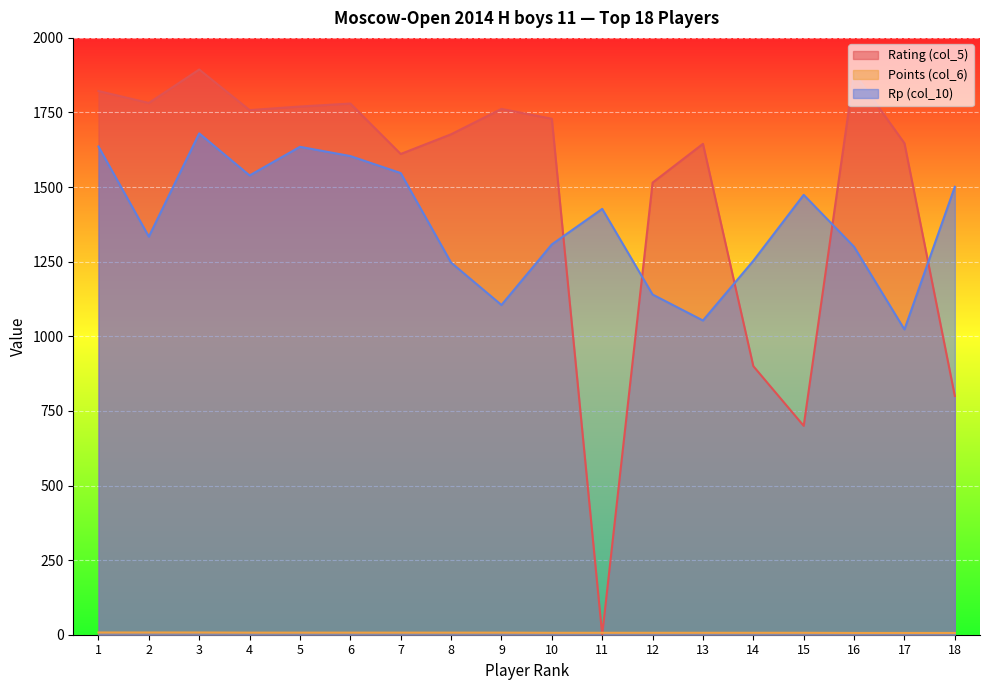

Which series has the largest total across all categories?

Rating (col_5)